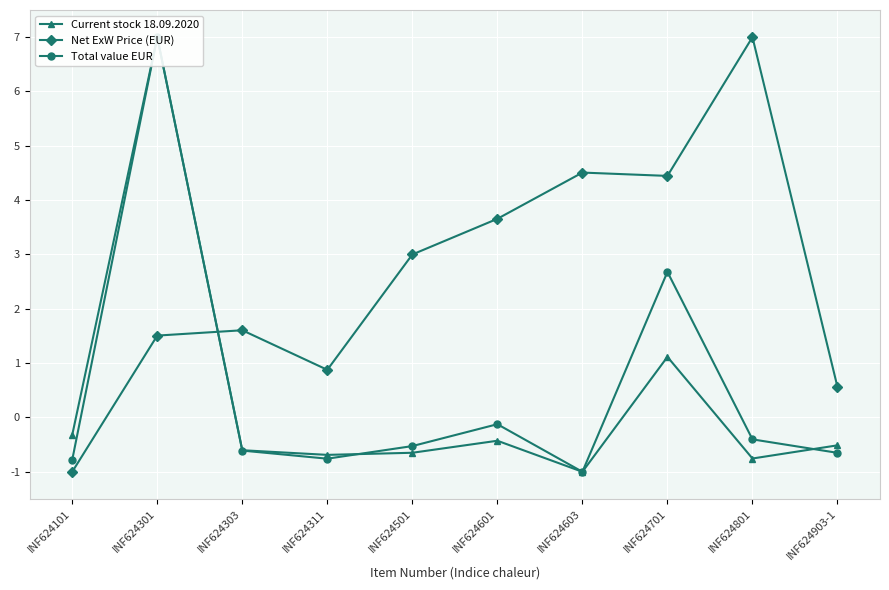

At which category is the sum across all series the highest?

INF624301